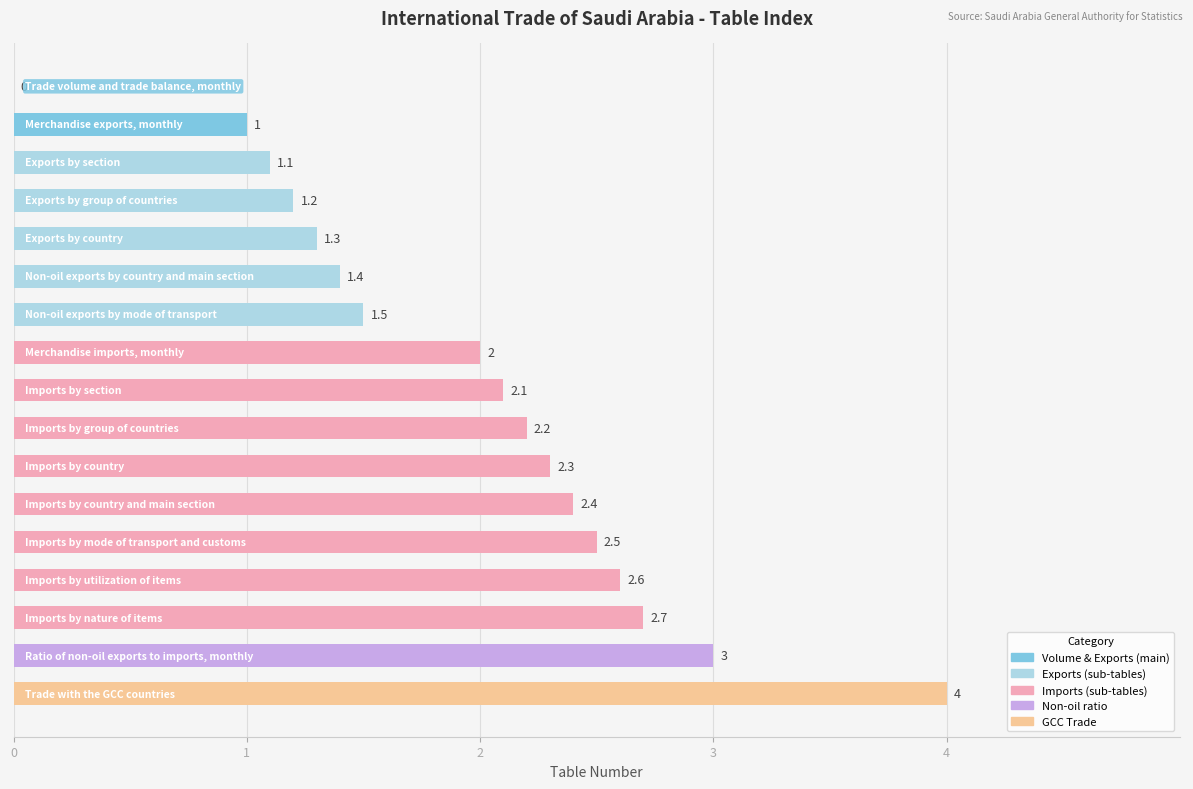

Are the bars horizontal?

Yes